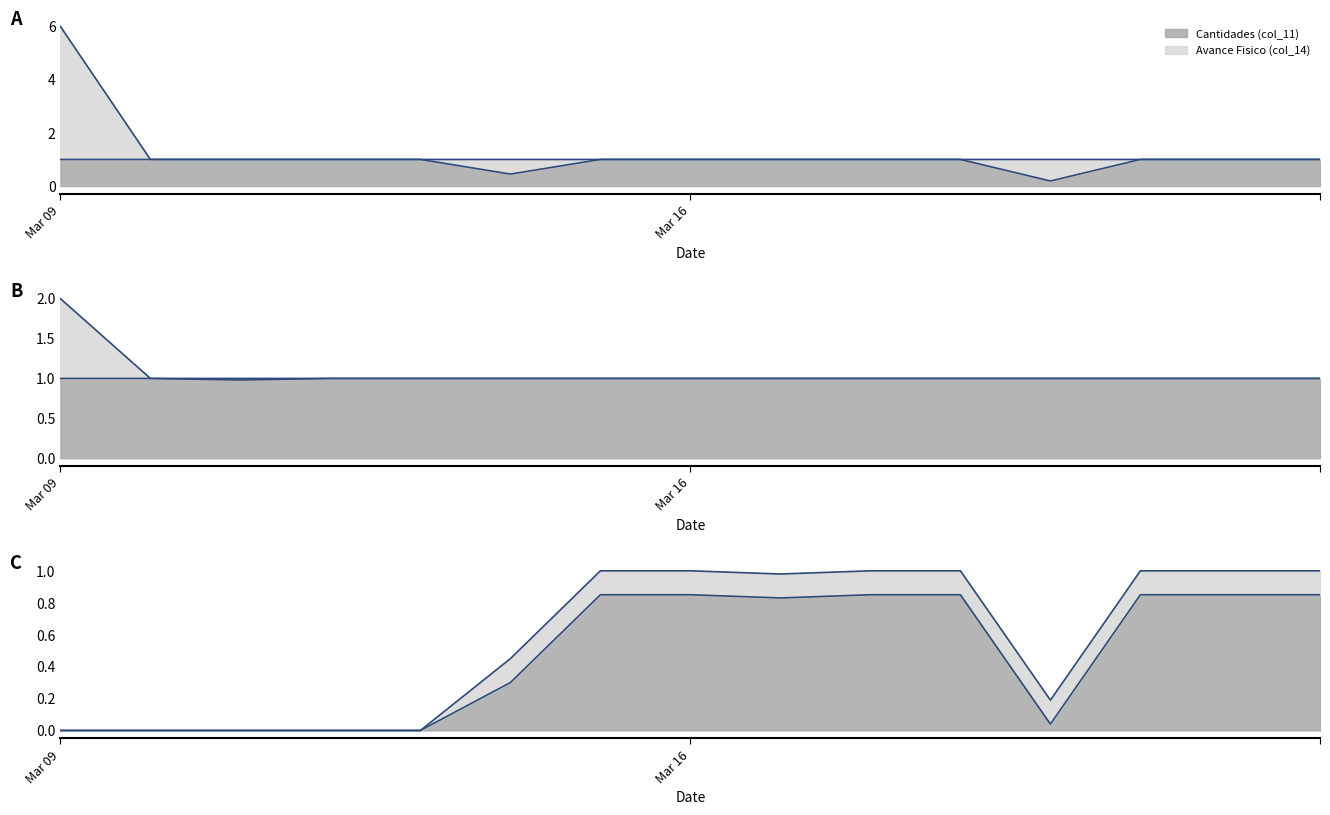

True or false: Avance Fisico (col_14) has a value of 0.3 at 2023-01-01.

False